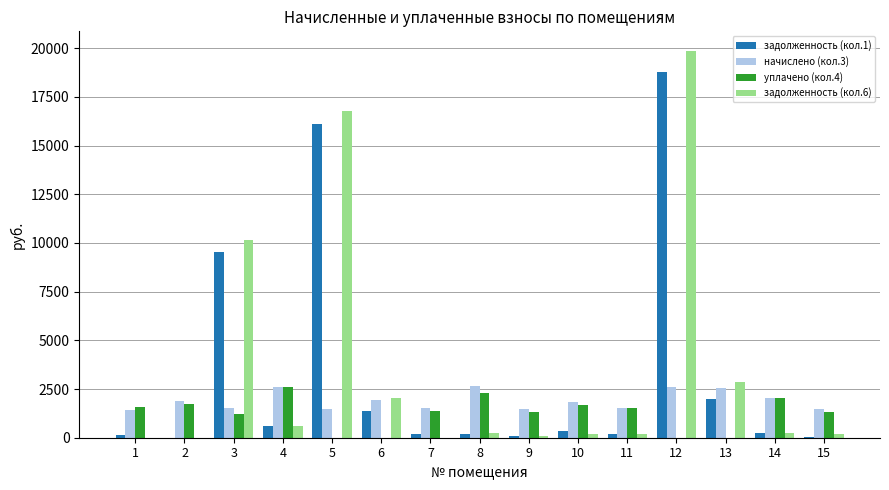

What is the maximum value for задолженность (кол.6)?

19867.2